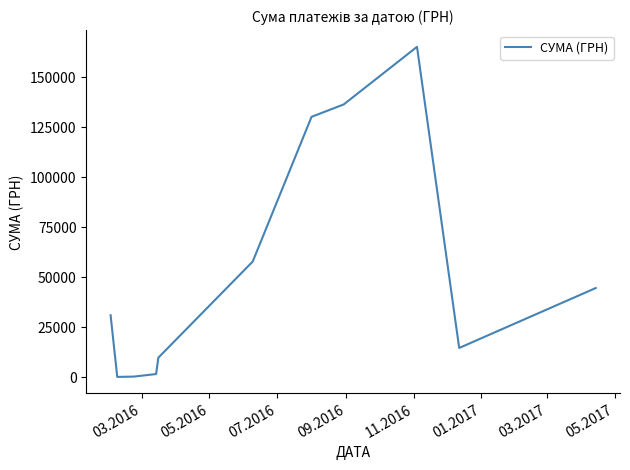

What is the maximum value shown in the chart?

165080.9